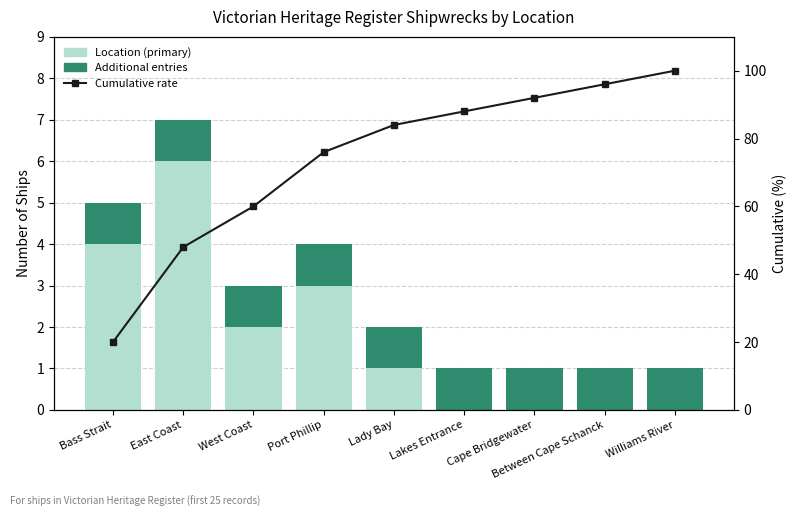

Reading left to right, what are all the values shown in this chart?

Location (primary): 4	6	2	3	1	0	0	0	0
Additional entries: 1	1	1	1	1	1	1	1	1
Cumulative rate: 20	48	60	76	84	88	92	96	100